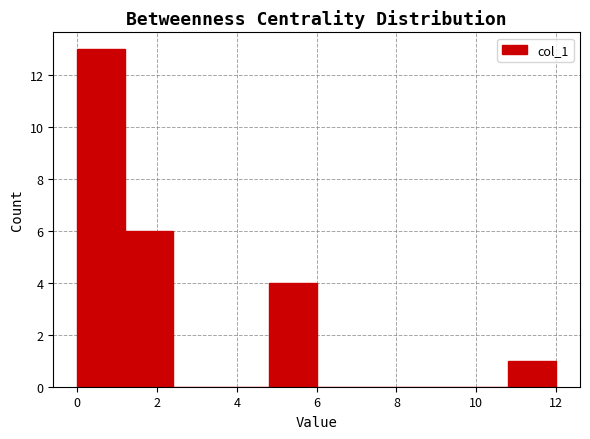

How tall is the bar that spans 0.0 to 1.2 on the x-axis? The values are not printed on the chart, so give them approximately, as read against the axis.

13